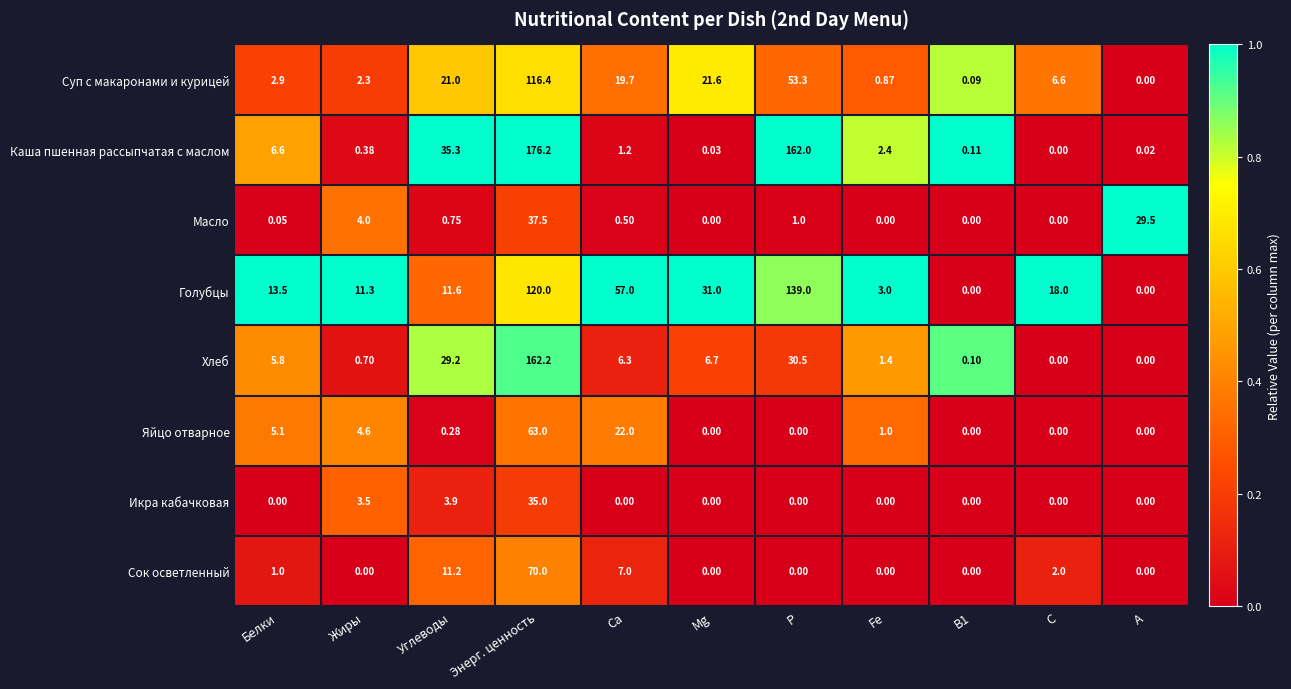

Rank the series by their maximum value, from highest to lowest.

Каша пшенная рассыпчатая с маслом, Хлеб, Голубцы, Суп с макаронами и курицей, Сок осветленный, Яйцо отварное, Масло, Икра кабачковая